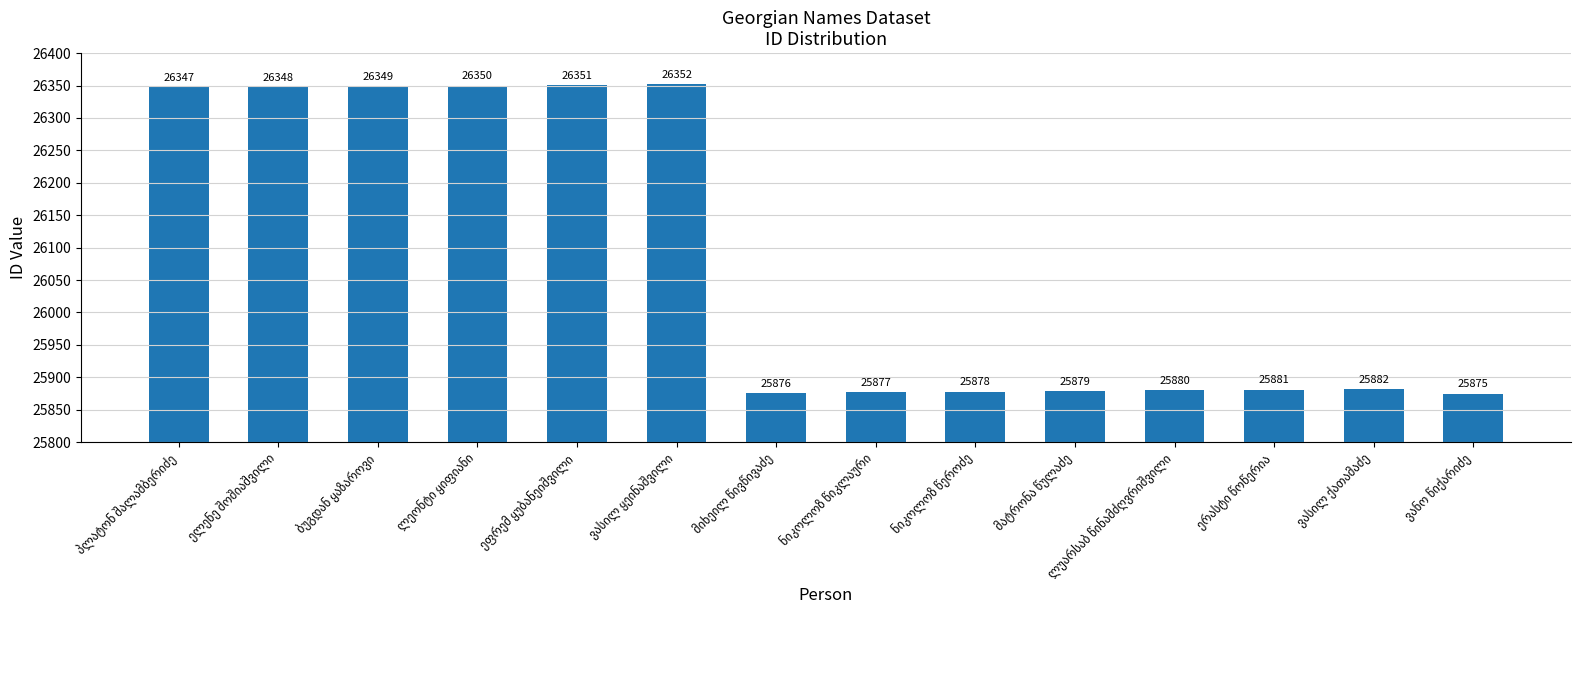

What is the minimum value shown in the chart?

25875